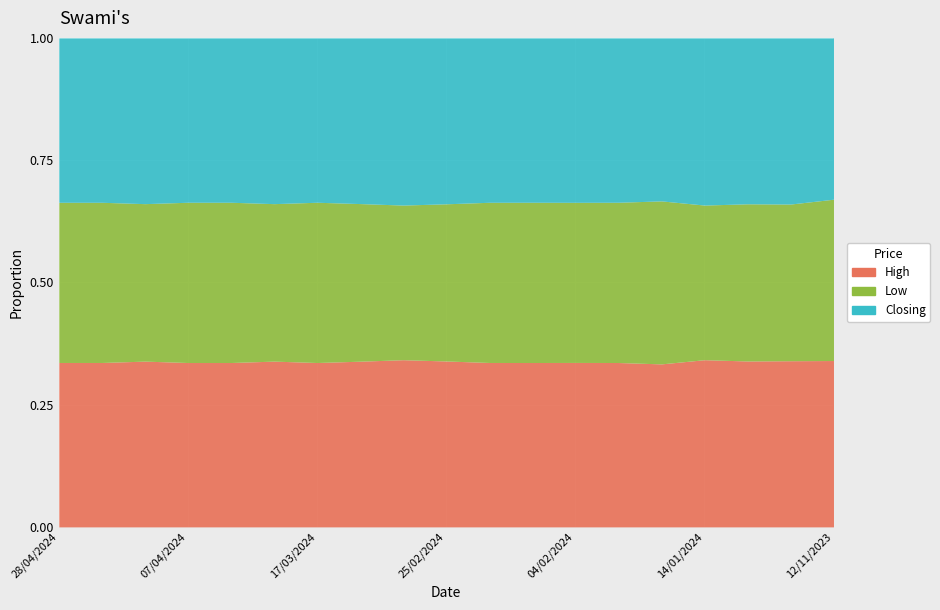

Which series changed the most between 17/03/2024 and 04/02/2024?

High